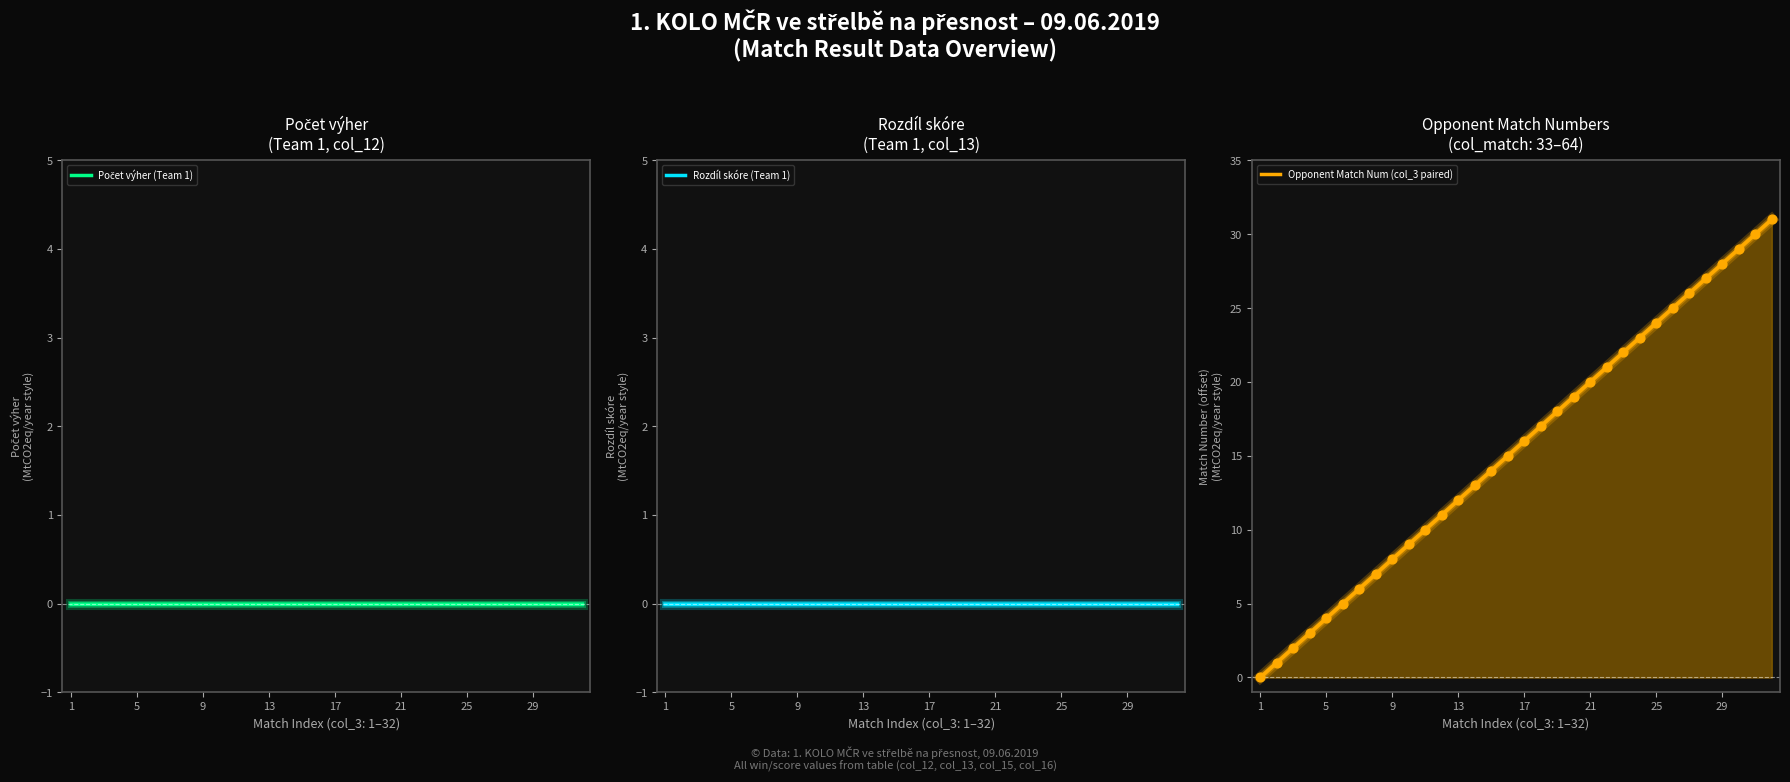

At how many categories does at least one series exceed 18?

13